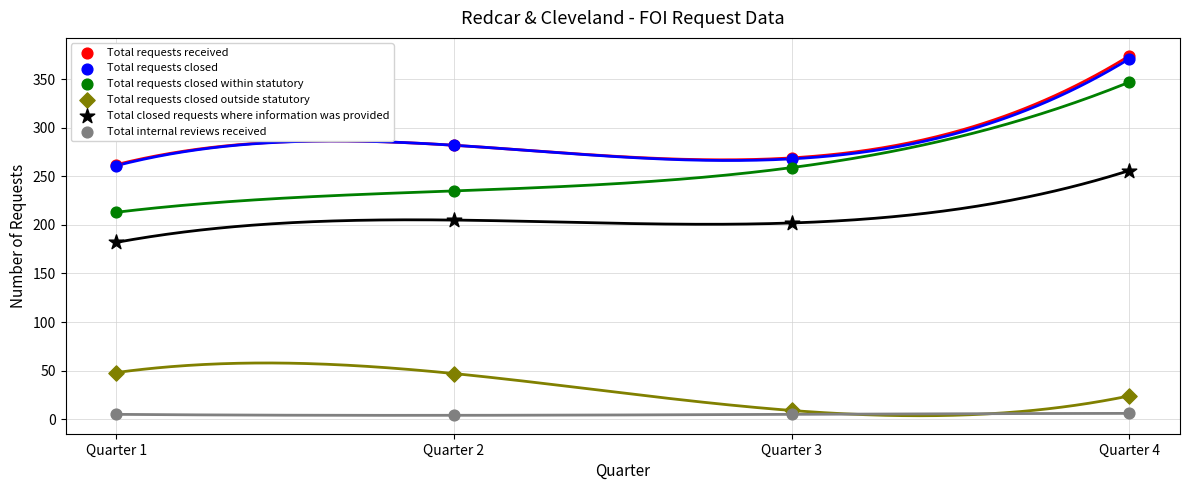

Which series contains the highest Y value?

Total requests received